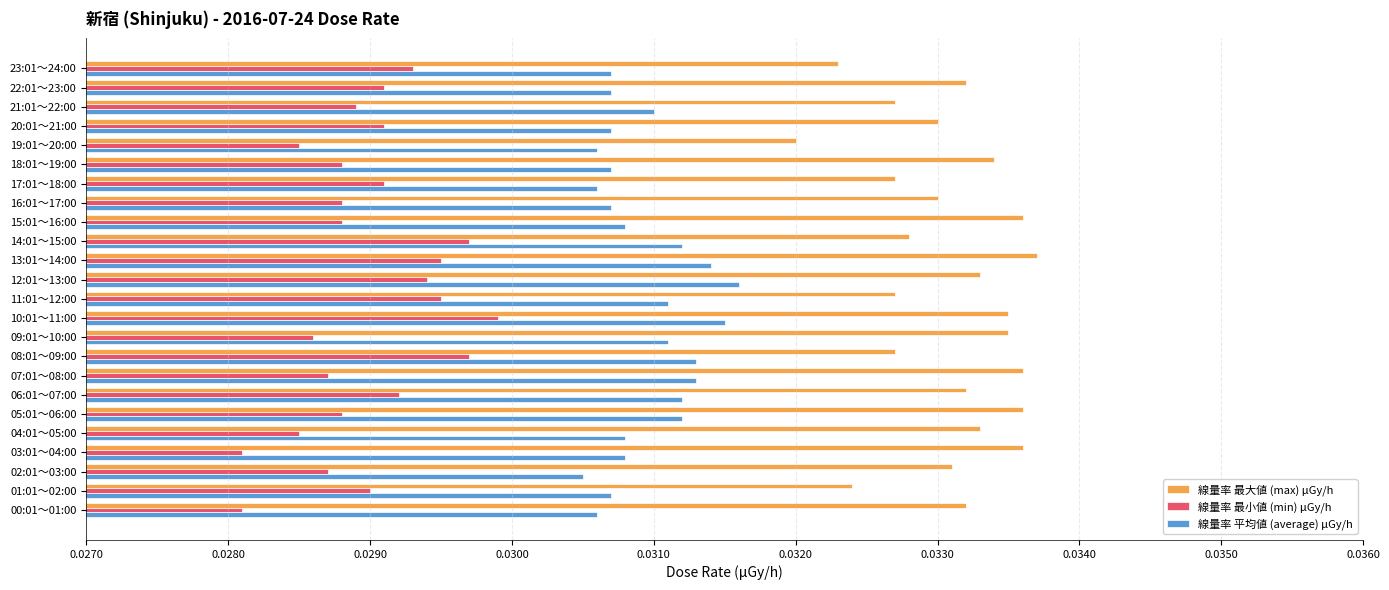

At which label is 線量率 最大値 (max) μGy/h closest to 0?

19:01～20:00